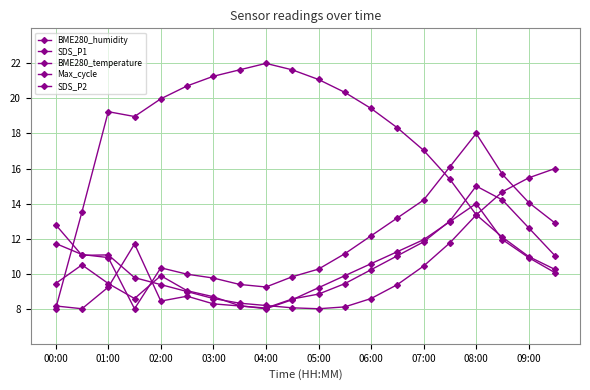

Does the chart have visible grid lines?

Yes